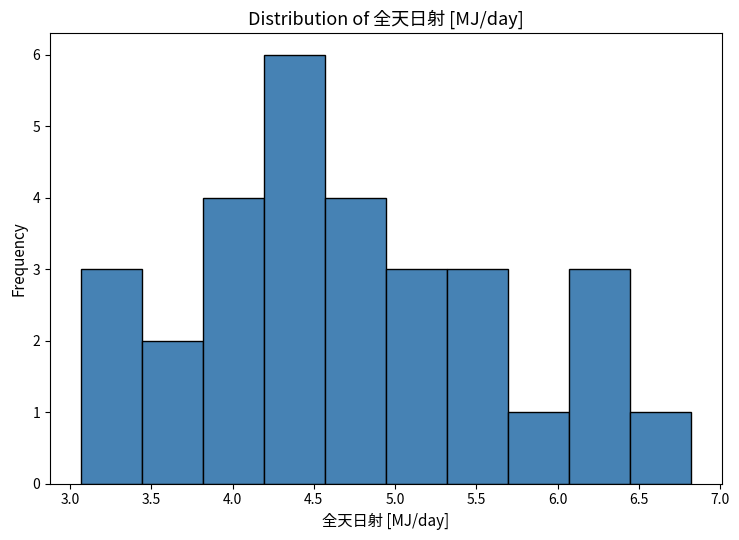

How tall is the bar that spans 3.05 to 3.45 on the x-axis? Neither the bar edges nor the heights are printed on the chart, so give them approximately, as read against the axes.

3